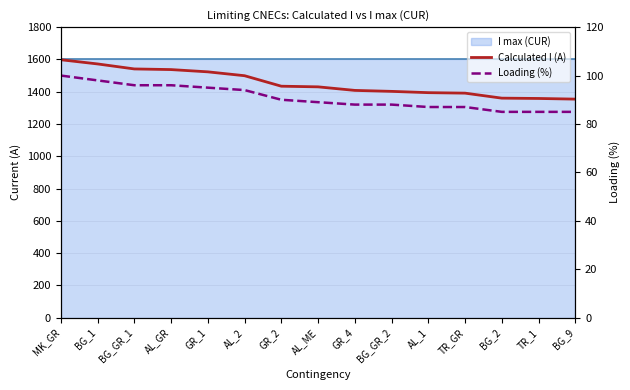

Does the chart have visible grid lines?

Yes